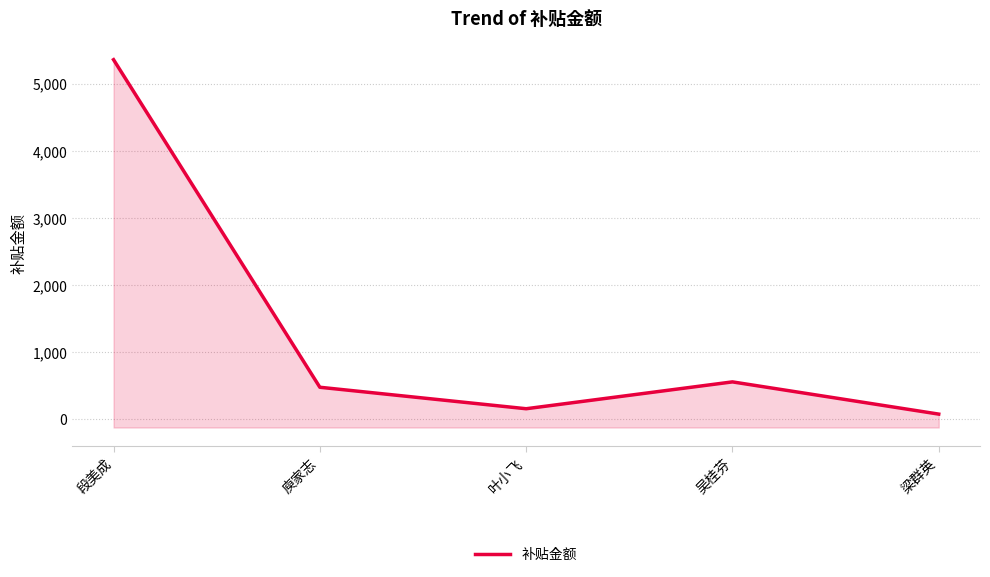

What is the average value?

1328